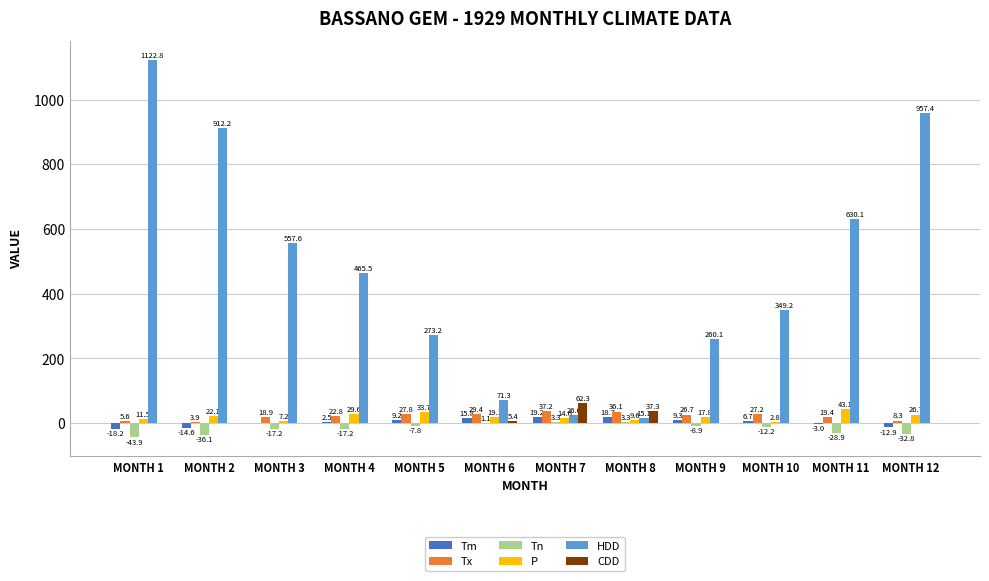

What is the total value across all series at MONTH 11?

660.7